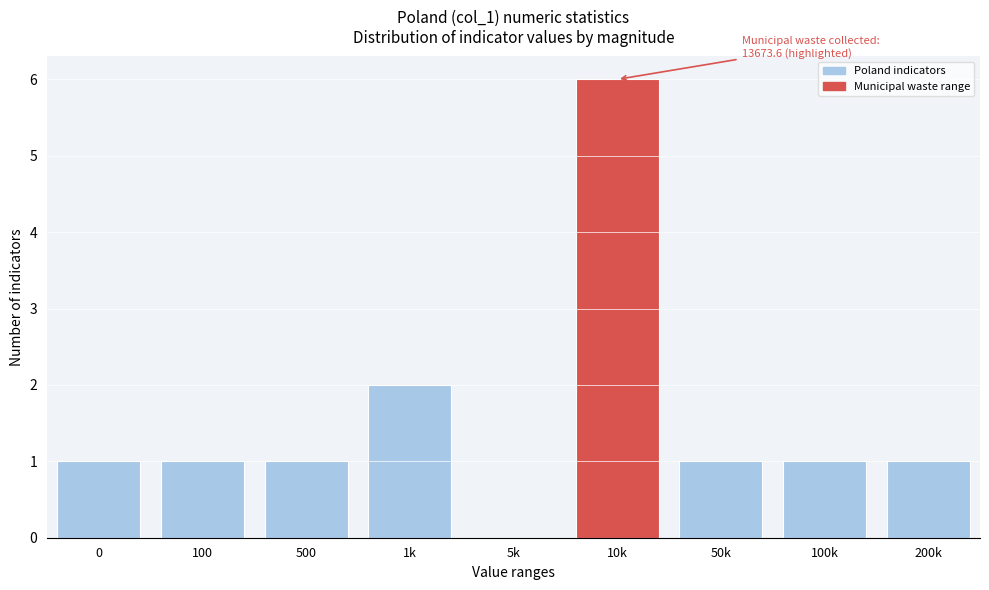

Reading right to left, transcribe all the data shown in this chart.

200k=1	100k=1	50k=1	10k=6	5k=0	1k=2	500=1	100=1	0=1